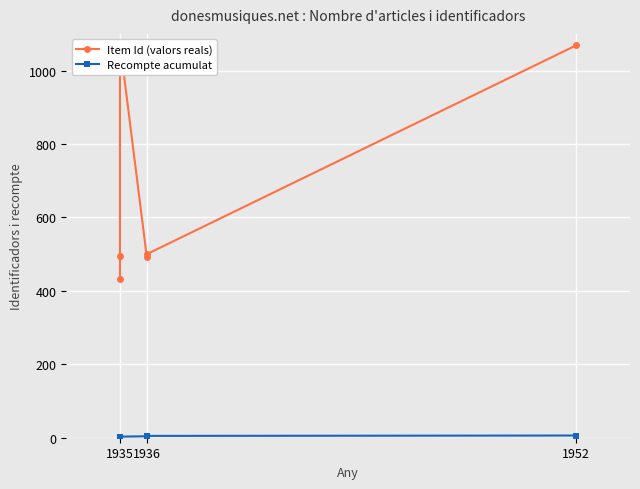

How many lines are shown in the chart?

2